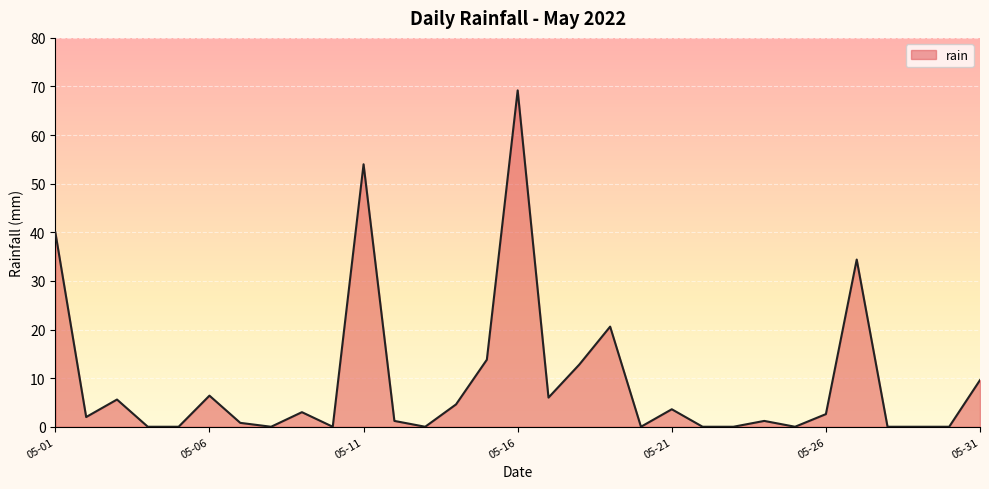

What is the difference between the maximum and minimum values?

69.2